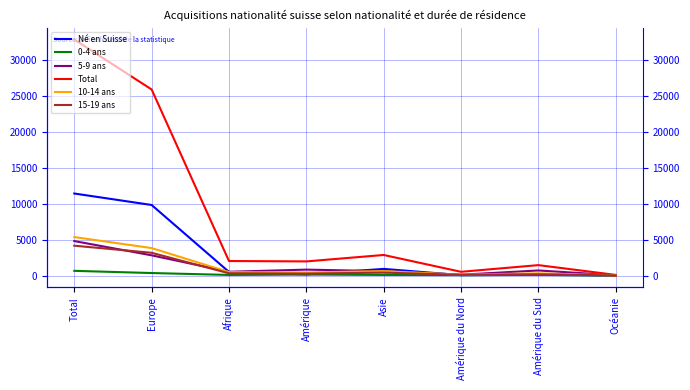

Which series changed the most between Amérique du Nord and Océanie?

Total